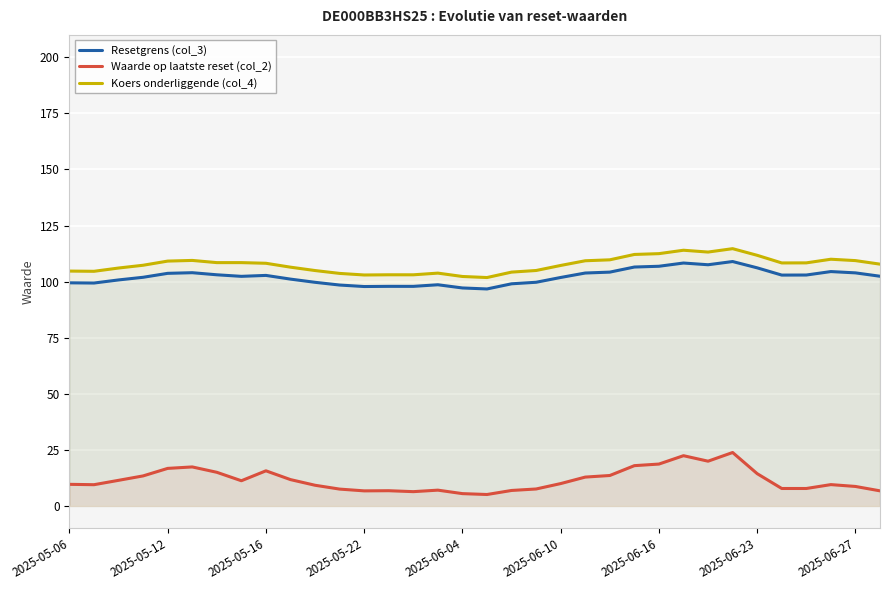

True or false: Resetgrens (col_3) and Koers onderliggende (col_4) cross at least once.

False